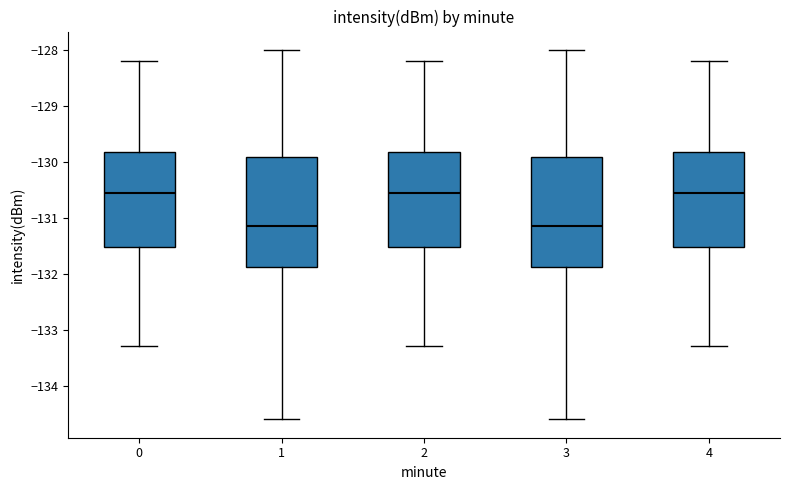

Where is the upper edge of the box at x = 3 on the y-axis? The values are not printed on the chart, so give them approximately, as read against the axis.

-129.9